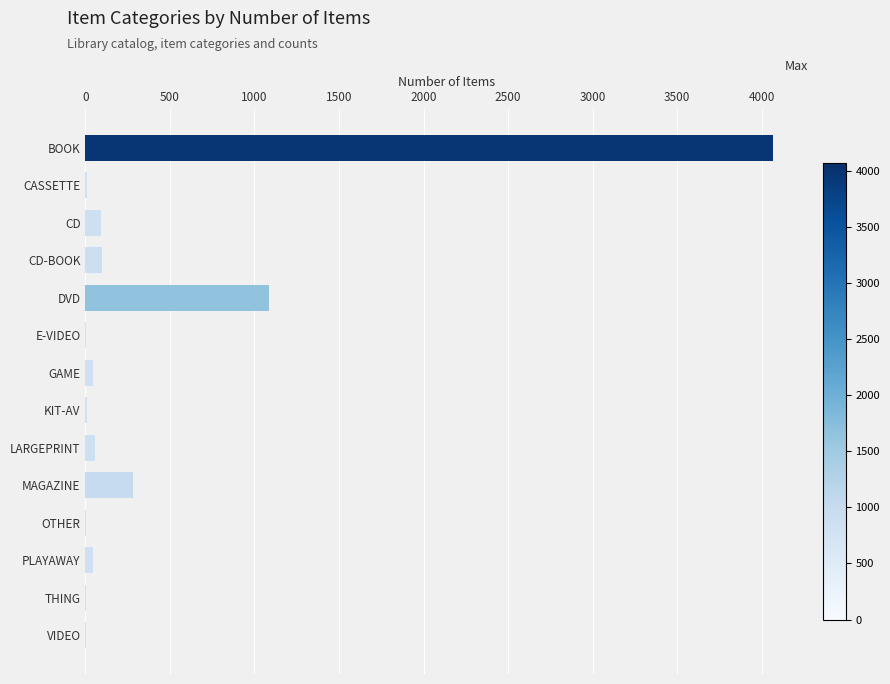

What is the average value?

415